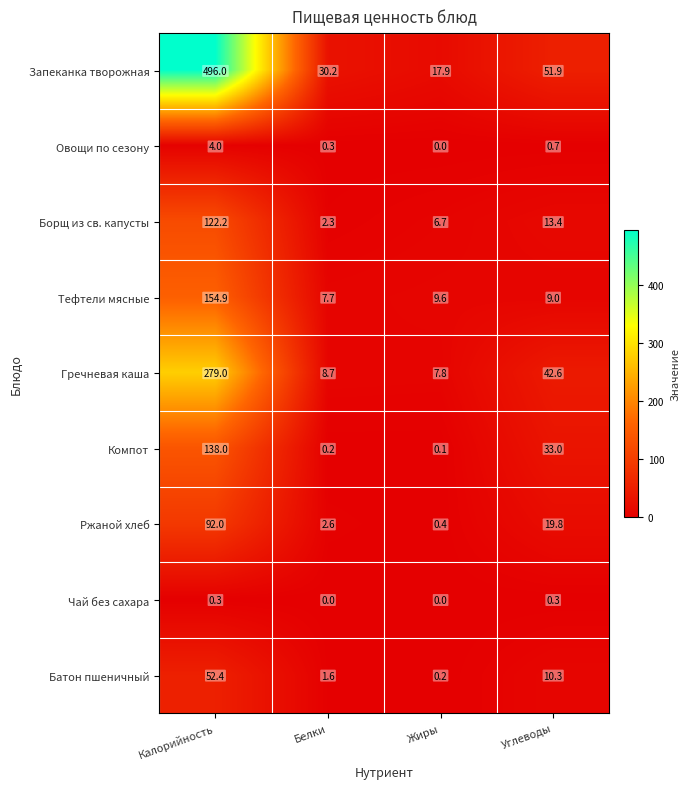

How many distinct data groups are displayed?

9